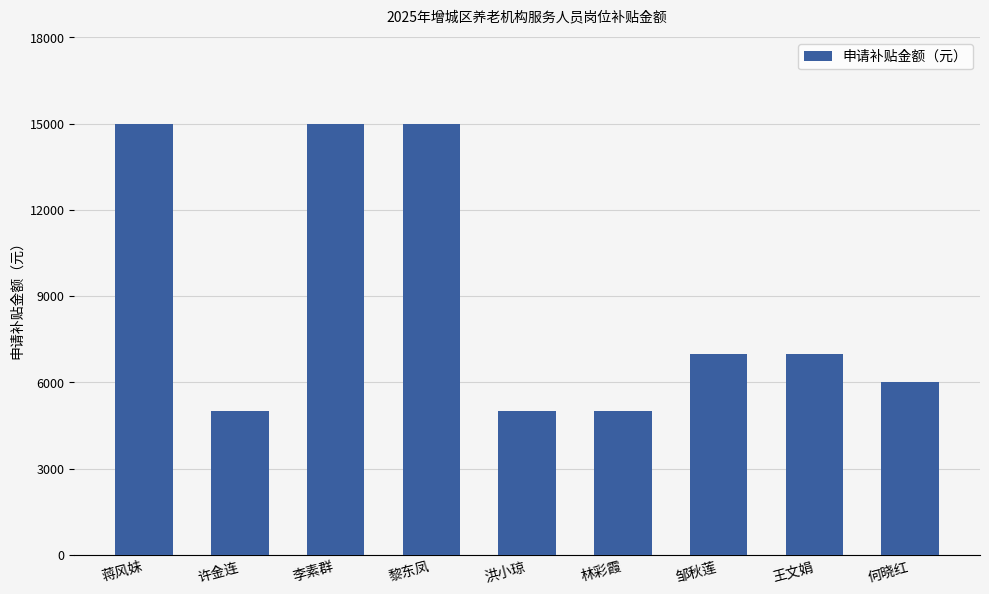

What is the label of the 1st bar from the left?

蒋风妹